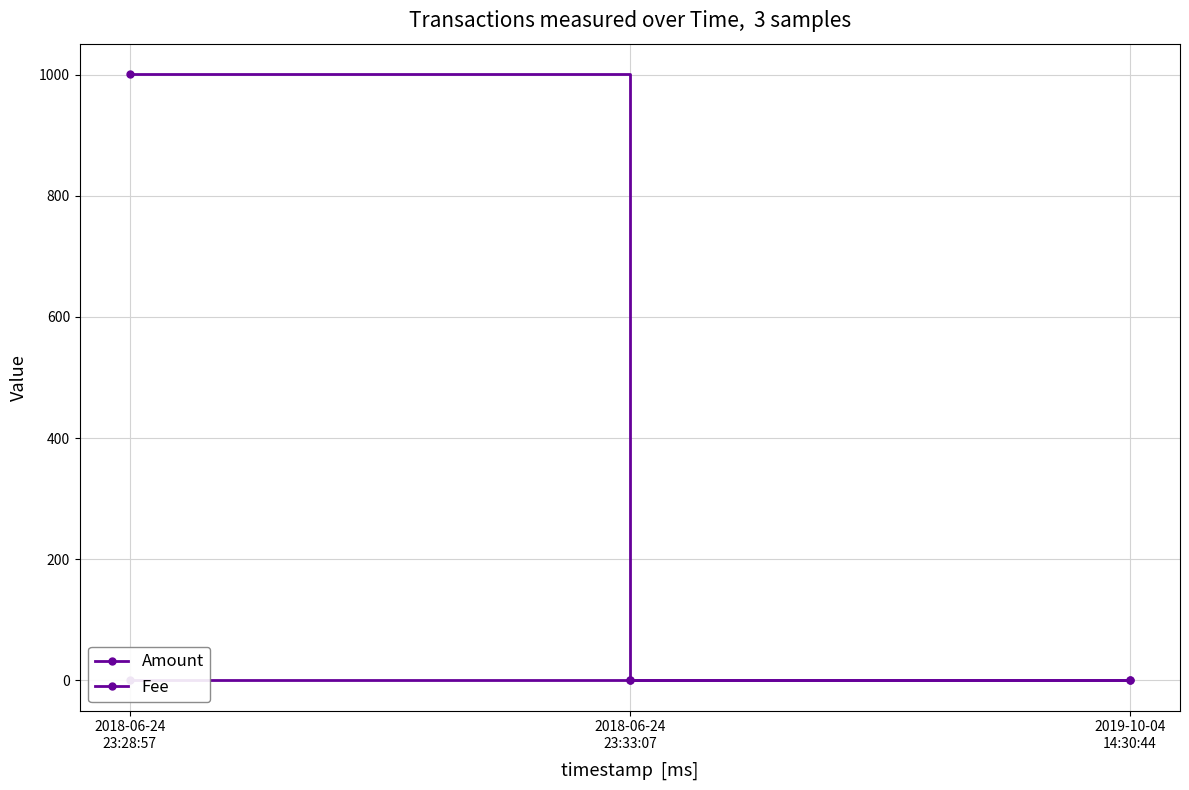

What is the difference between the Fee values at 2018-06-24
23:33:07 and 2018-06-24
23:28:57?

0.6